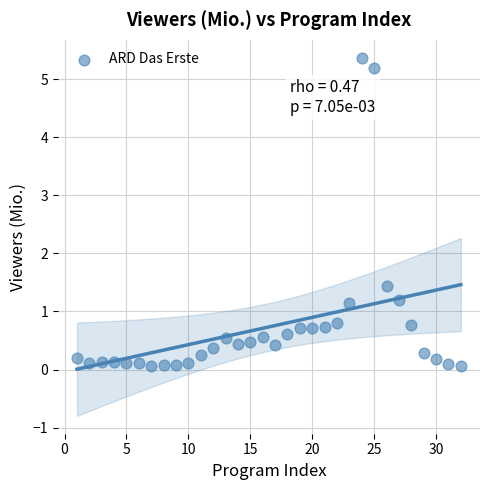

What is the range of Y values (max minus min)?

5.3